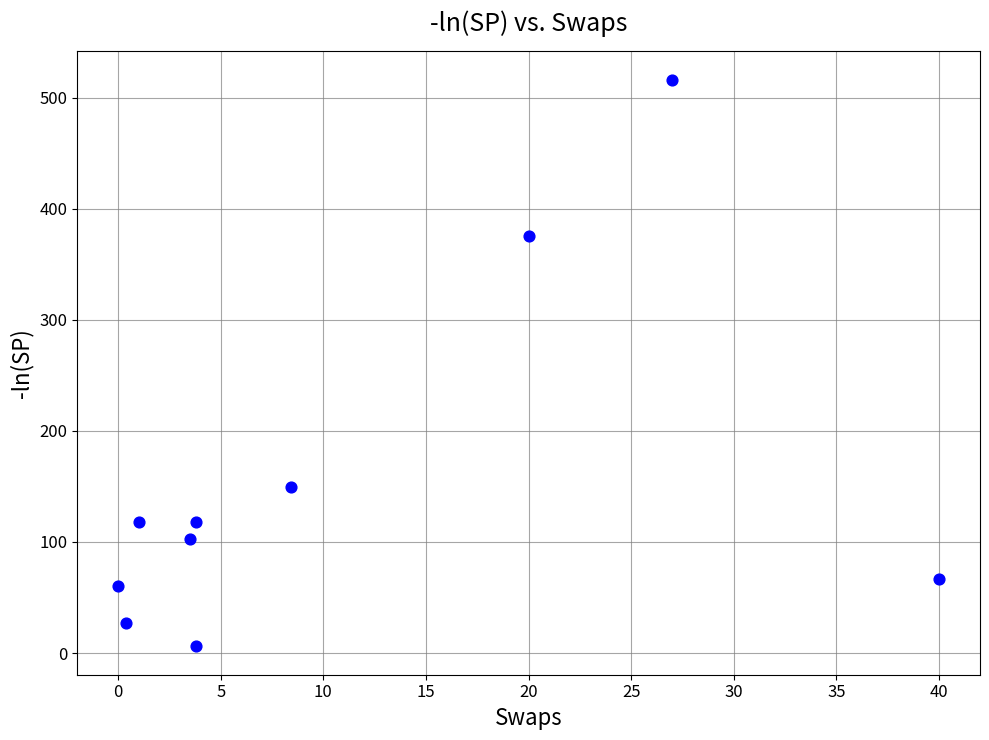

What is the average X value?

10.8